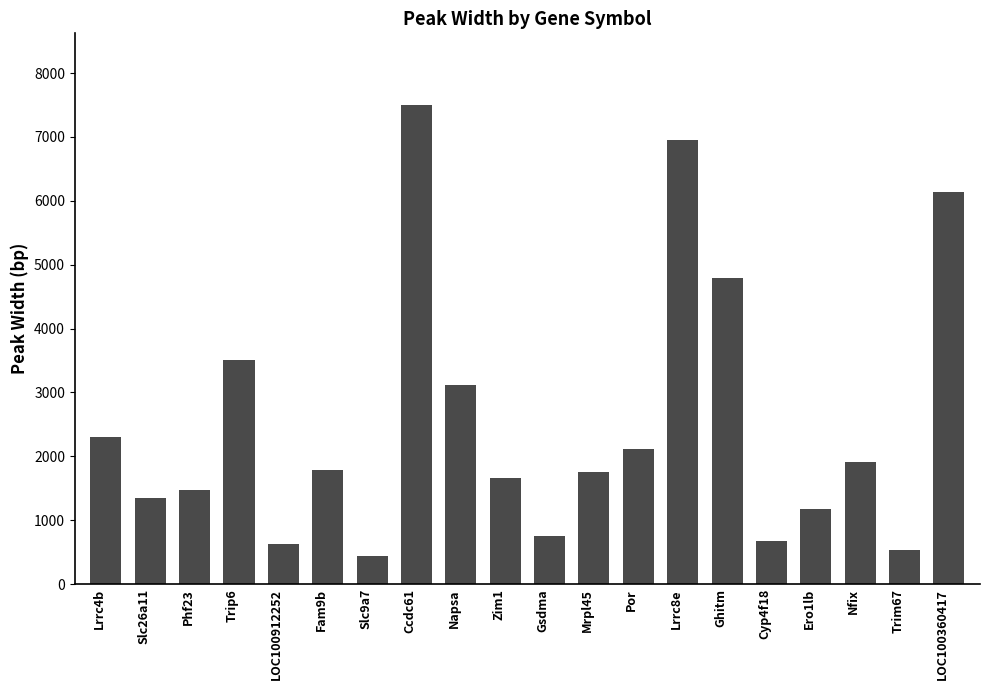

What is the smallest value displayed?

433